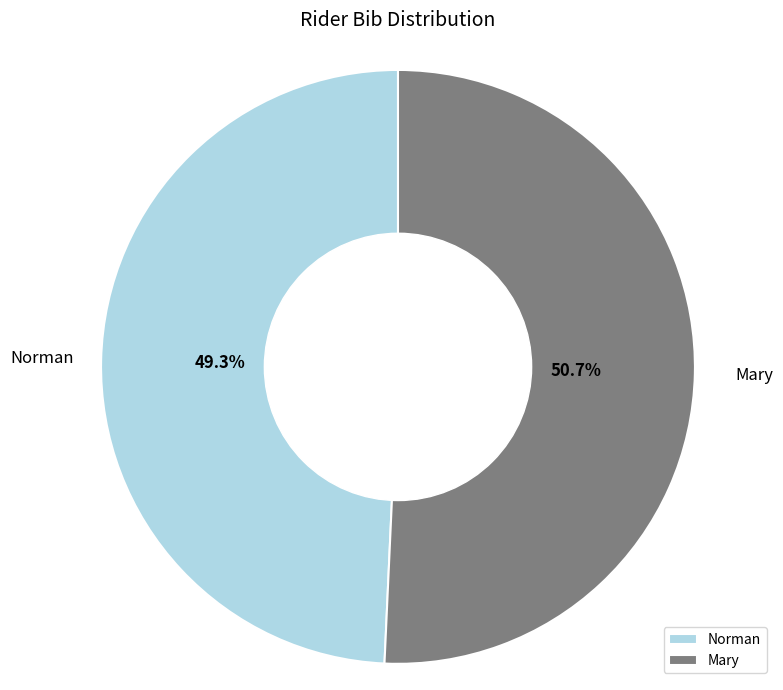

Is it true that Mary is 51% of the pie?

True